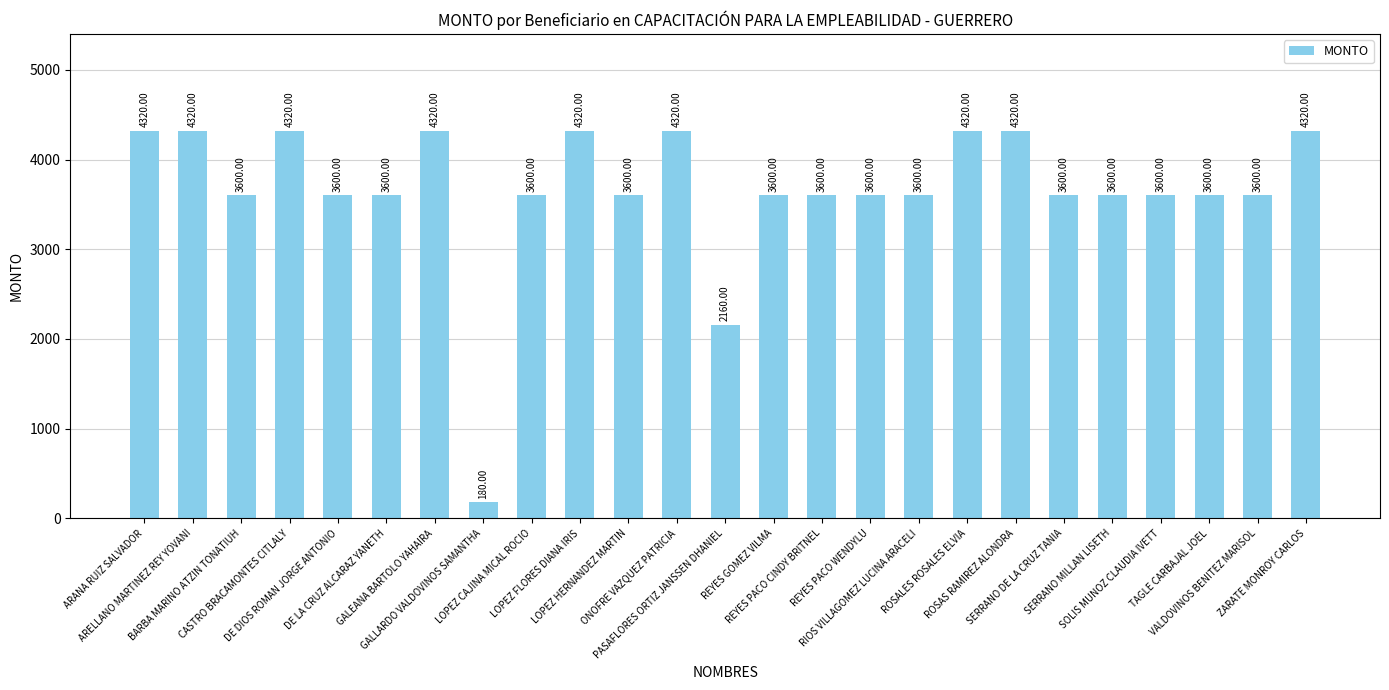

What is the ratio of the value at DE DIOS ROMAN JORGE ANTONIO to the value at SOLIS MUNOZ CLAUDIA IVETT?

1.0